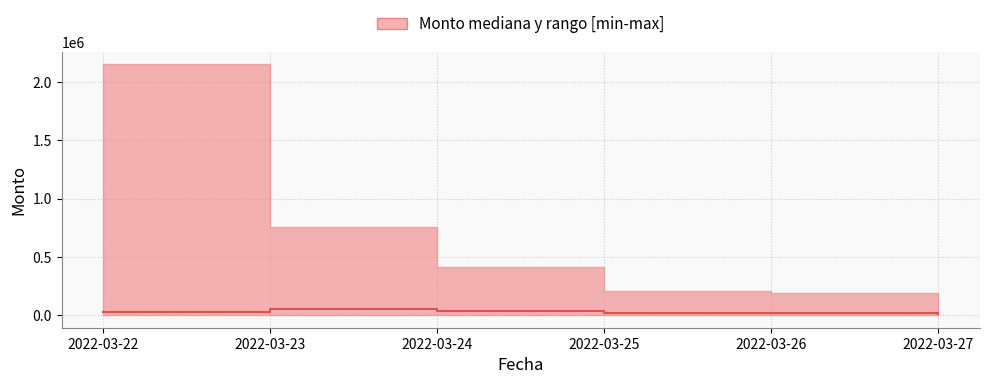

What is the ratio of the value at 2022-03-24 to the value at 2022-03-27?

2.7